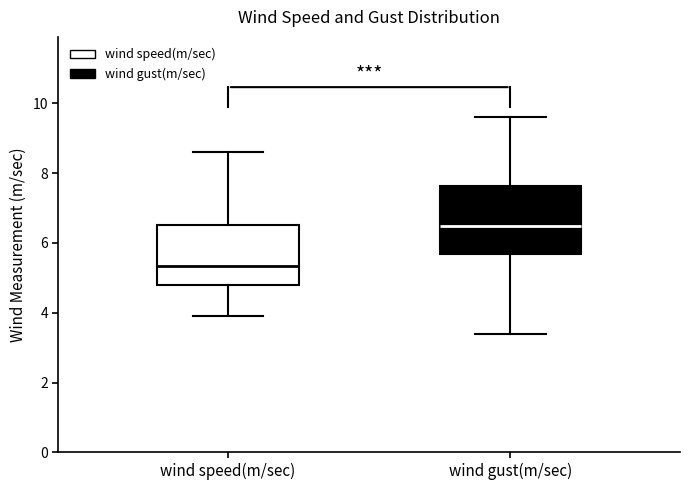

Reading left to right, read every box against the y-axis: the position of its median line, the range the box covers, and the ends of its whiskers. The values are not printed on the chart, so give them approximately, as read against the axis.

wind speed(m/sec): median 5.4, box 4.8 to 6.6, whiskers 4.0 to 8.6
wind gust(m/sec): median 6.6, box 5.6 to 7.6, whiskers 3.4 to 9.6